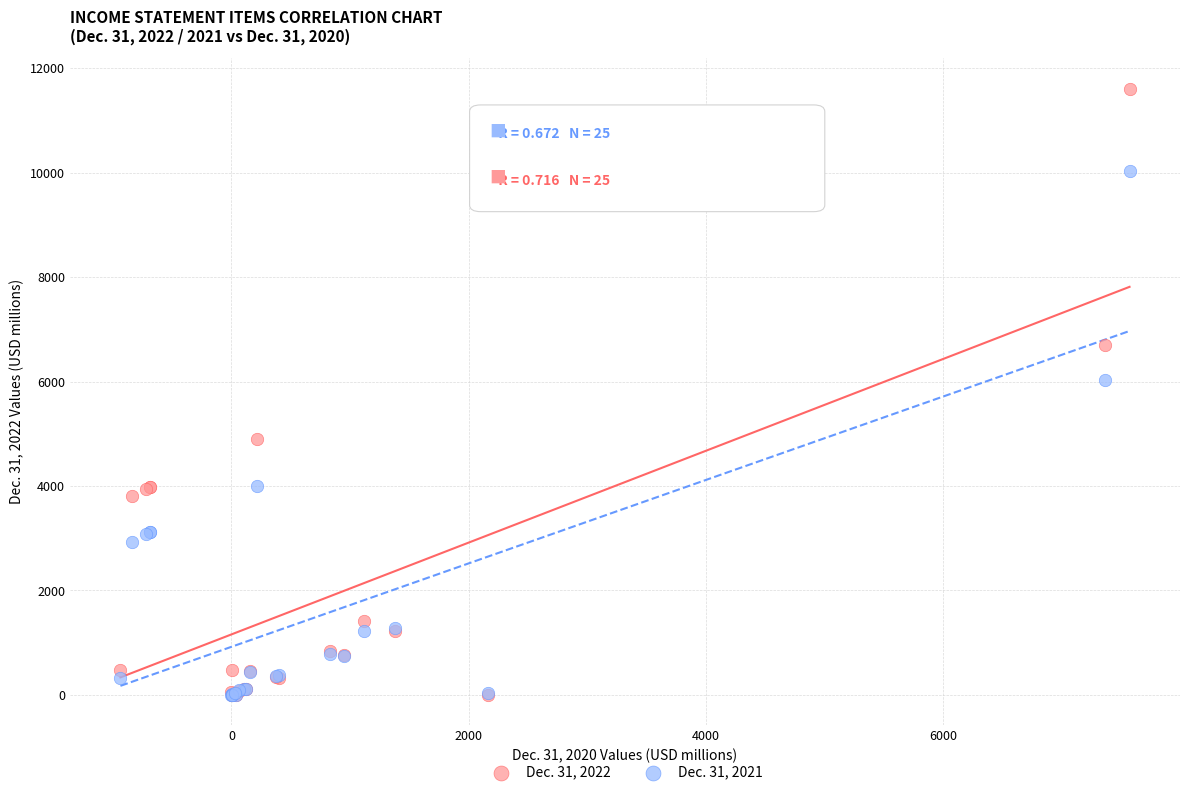

Across all series, what Y value is closest to 5806?

6035